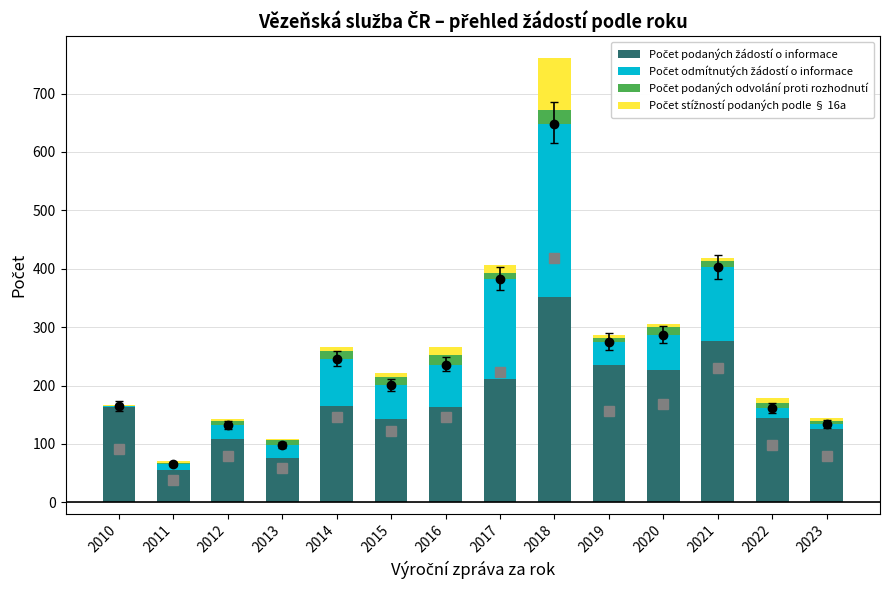

Are the bars horizontal?

No